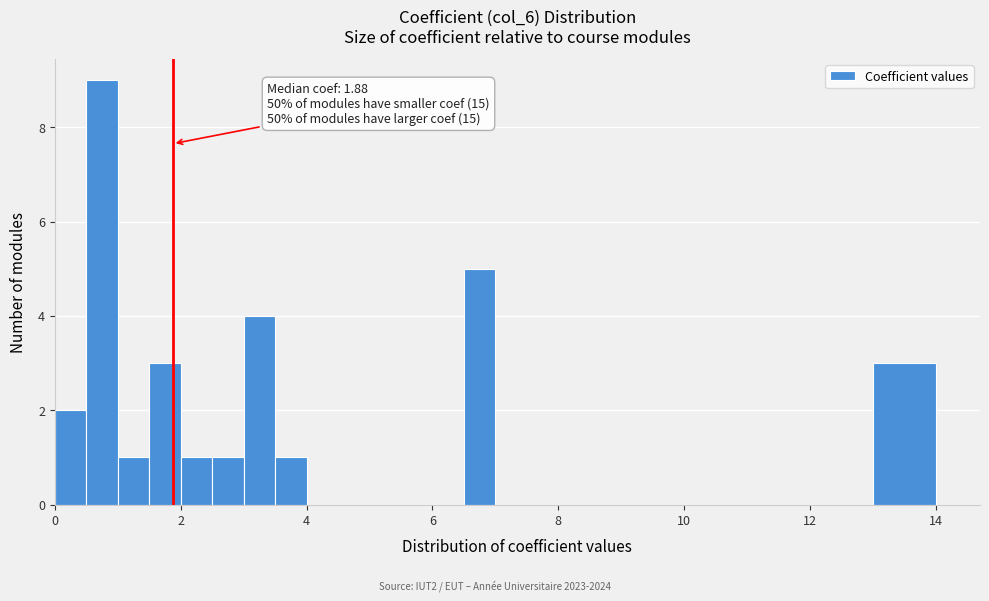

Around what value on the x-axis is the tallest bar? Give the approximate position of its centre, as read against the axis.

0.8